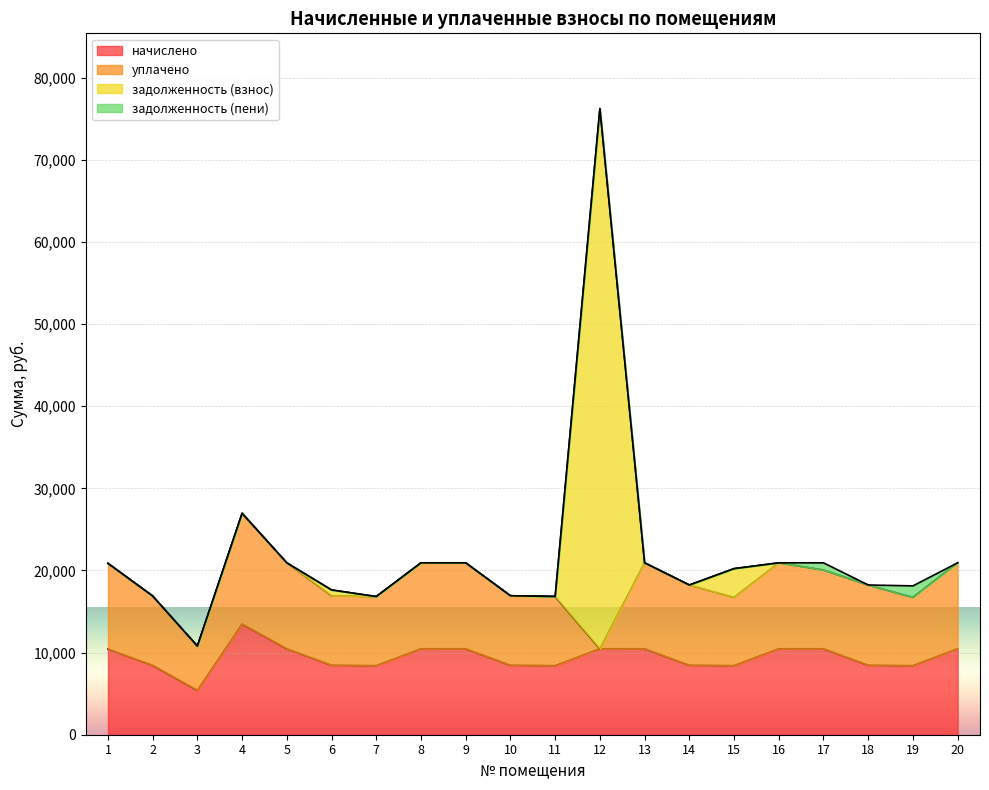

What is the sum of all начислено values?

188982.7